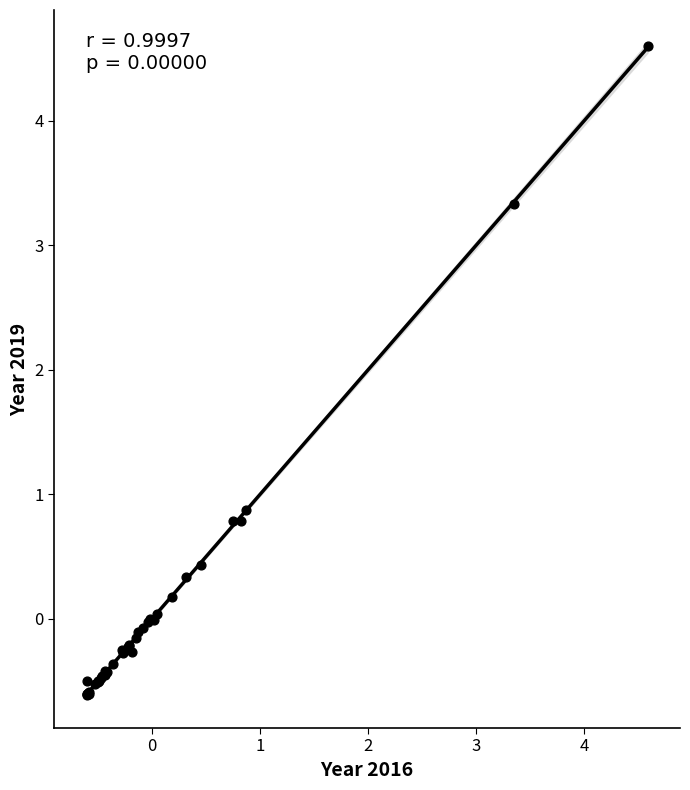

What Y value in the scatter plot is closest to 1?

0.9